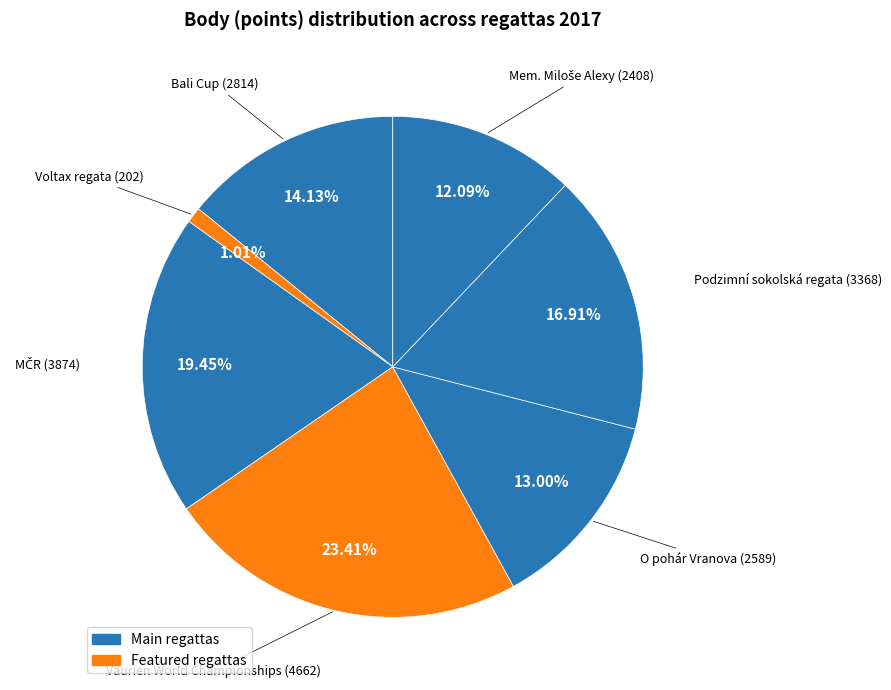

Which category has the smallest portion of the pie?

Voltax regata